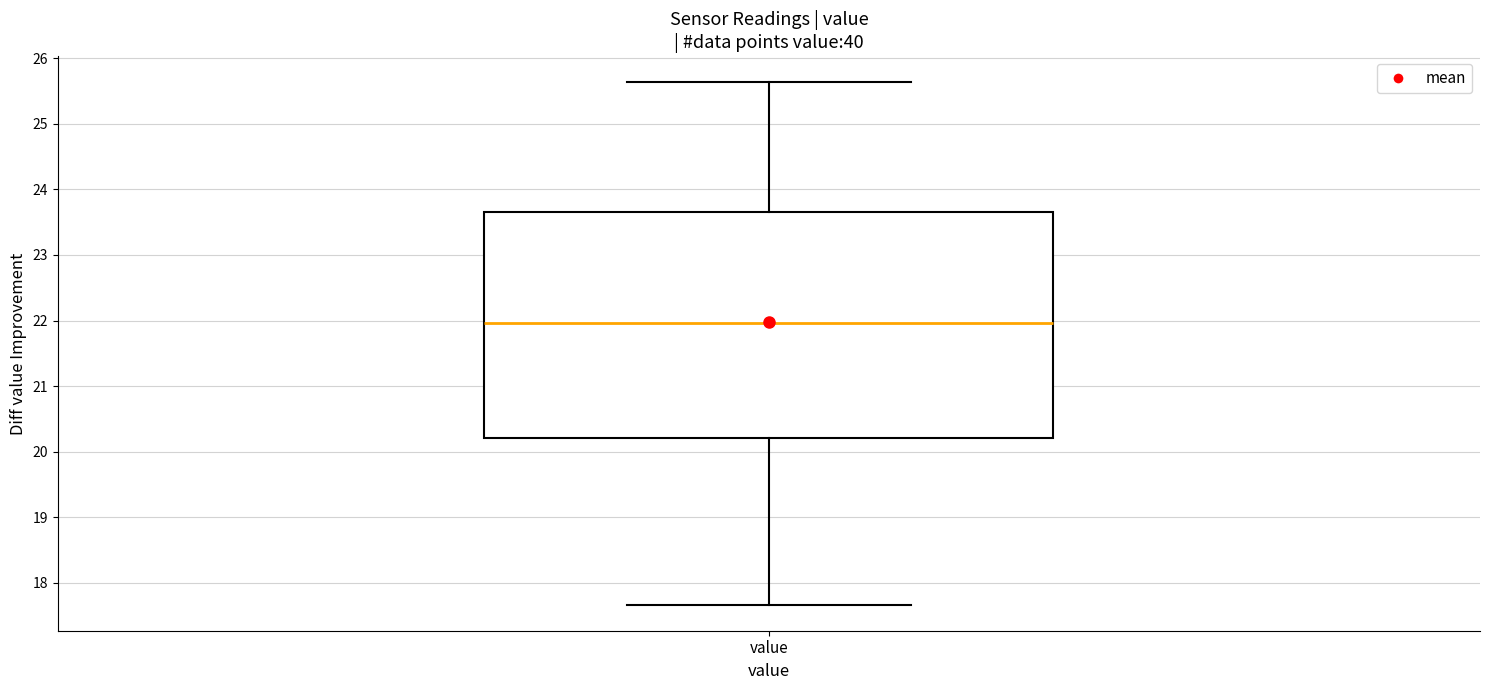

Transcribe this box plot: give where the median line is, the range the box spans, and where the two whiskers end, as read against the y-axis. The values are not printed on the chart, so give them approximately, as read against the axis.

median 22.0, box 20.2 to 23.6, whiskers 17.7 to 25.6